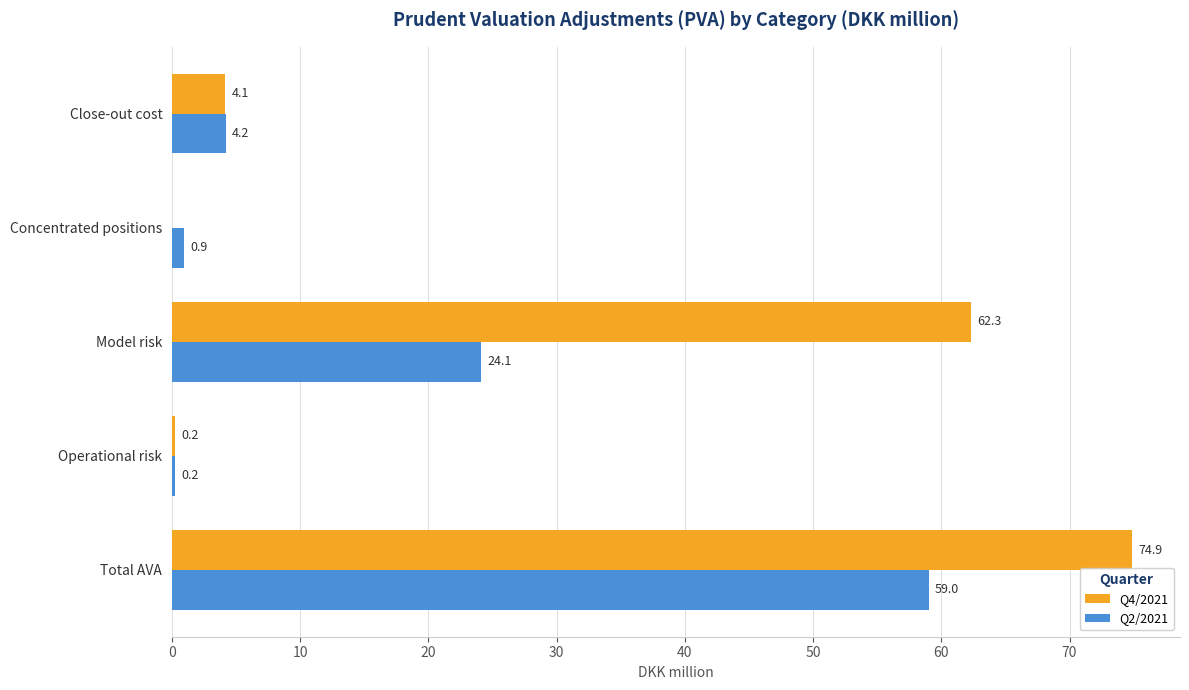

The Q2/2021 series shows 7.7 at Model risk. True or false?

False